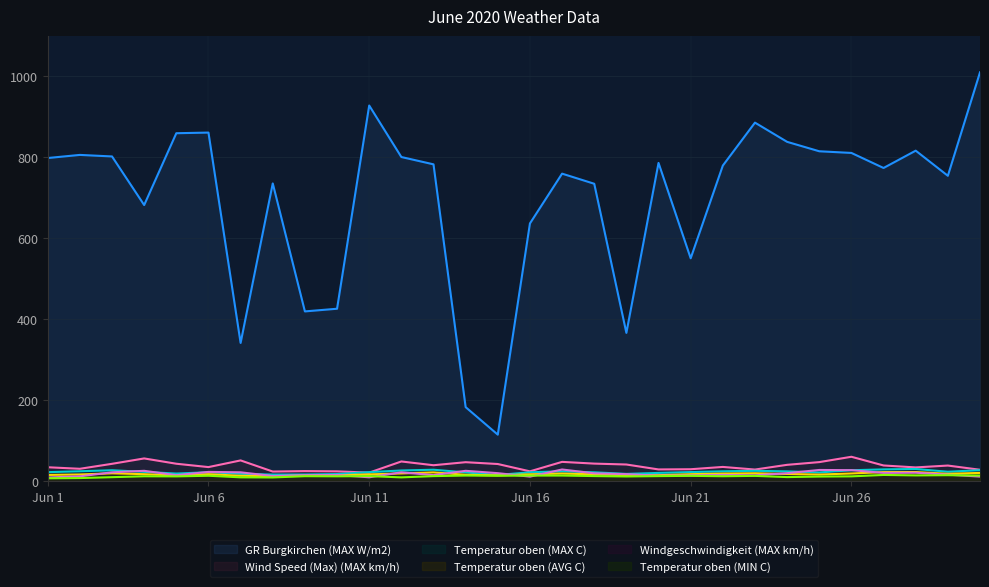

What is the highest value of the Wind Speed (Max) (MAX km/h) series?

59.8